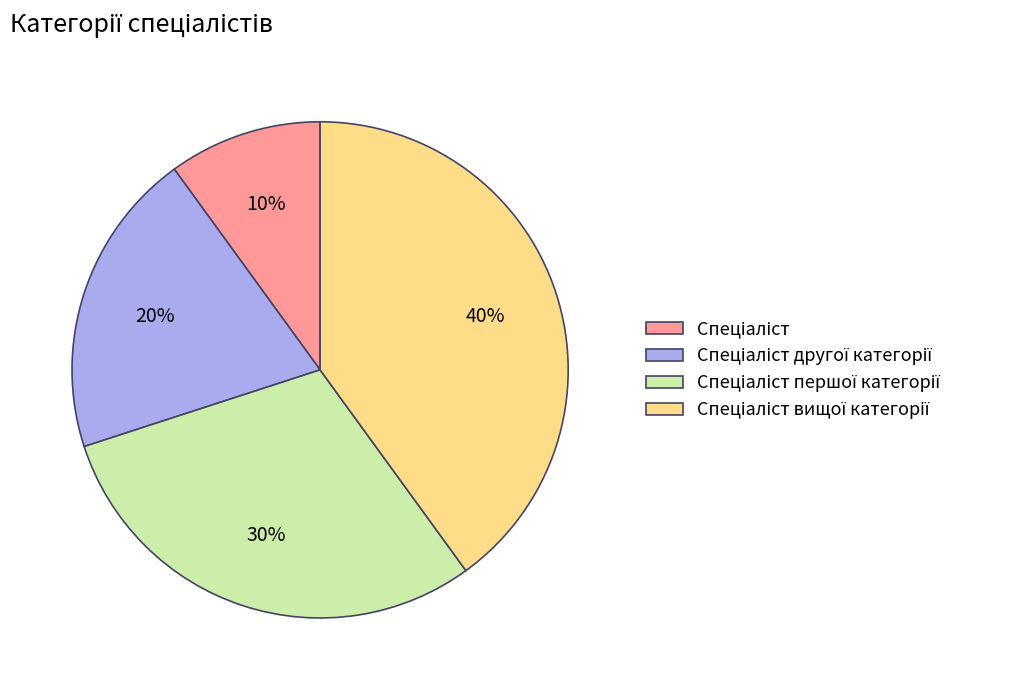

Is there a majority slice in this chart?

No